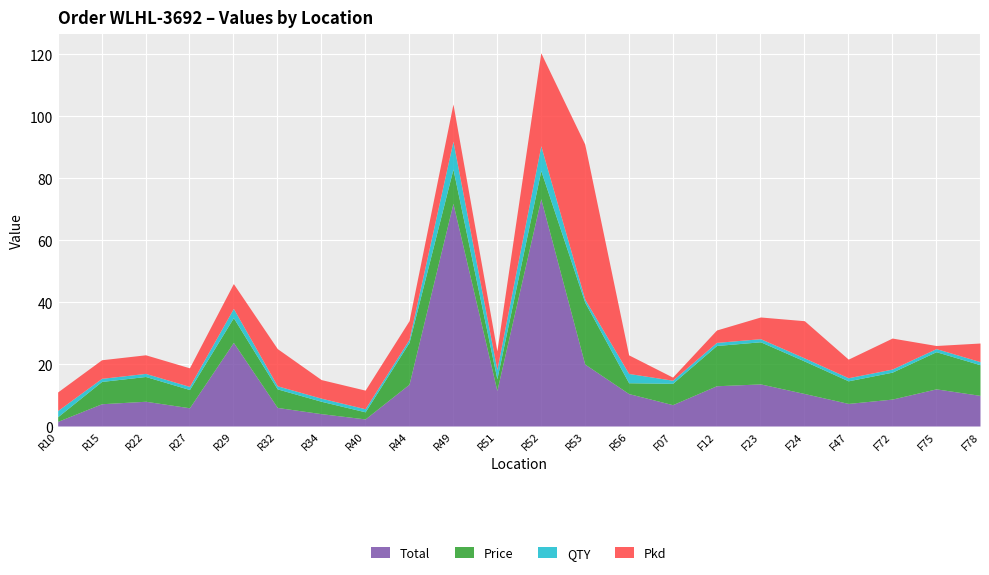

Is it true that Total equals 12.0 at F75?

True